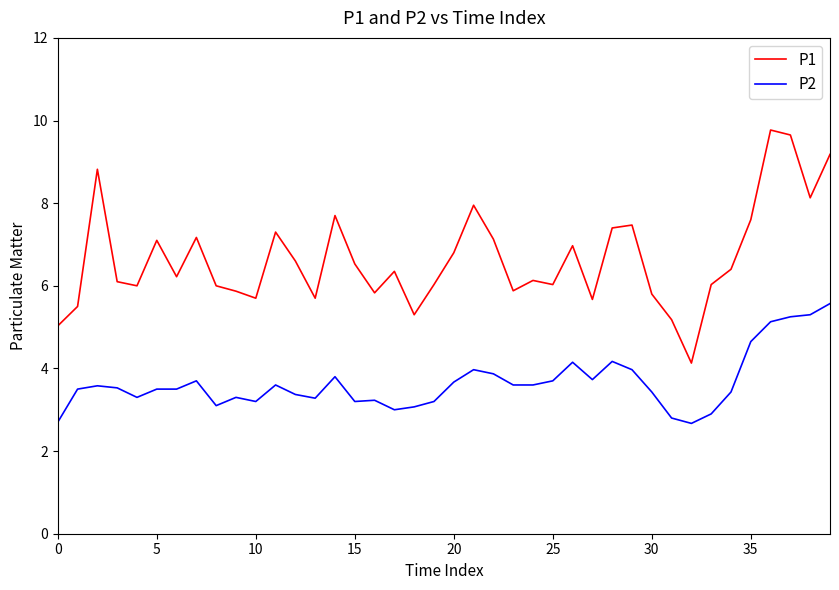

List the series in order of their peak value, lowest first.

P2, P1